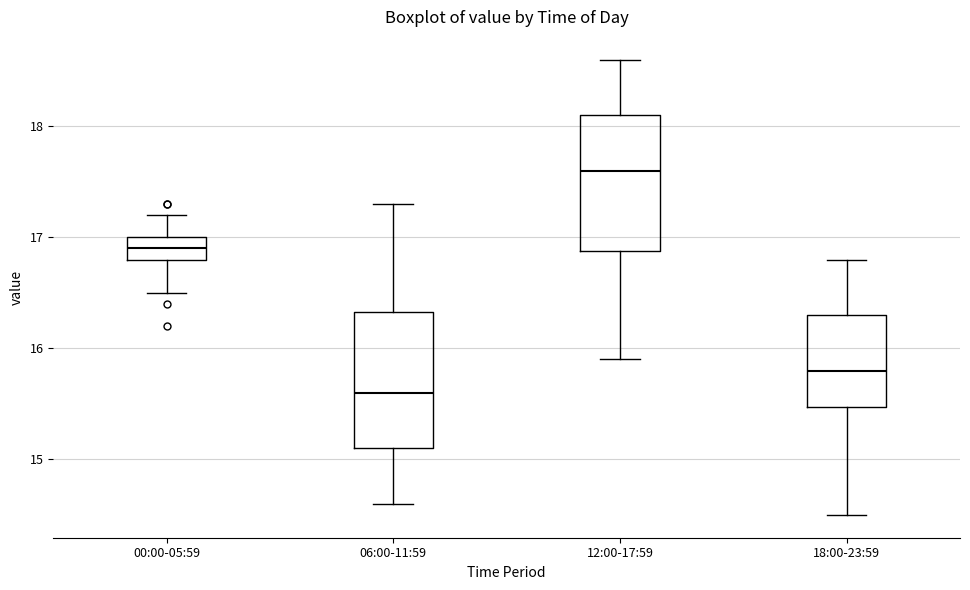

Which box has the highest median line?

12:00-17:59